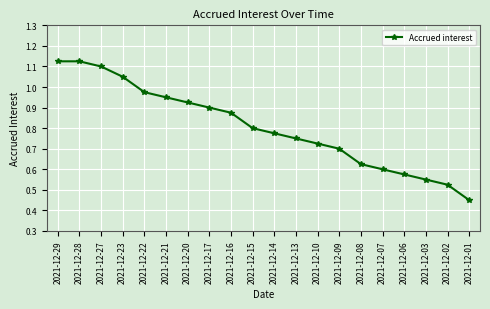

The chart shows a value of 0.9 at 2021-12-17. True or false?

True